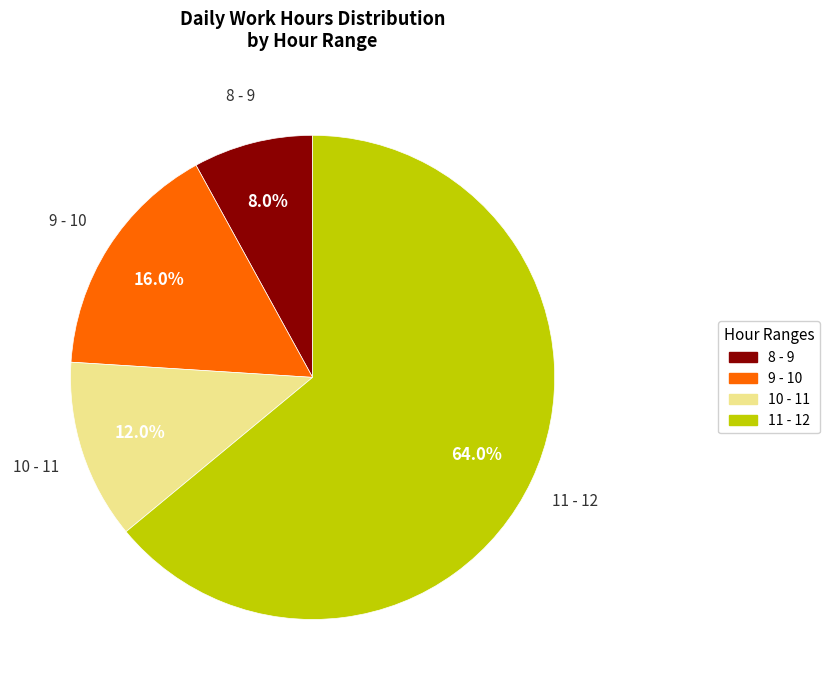

Is there a majority slice in this chart?

Yes